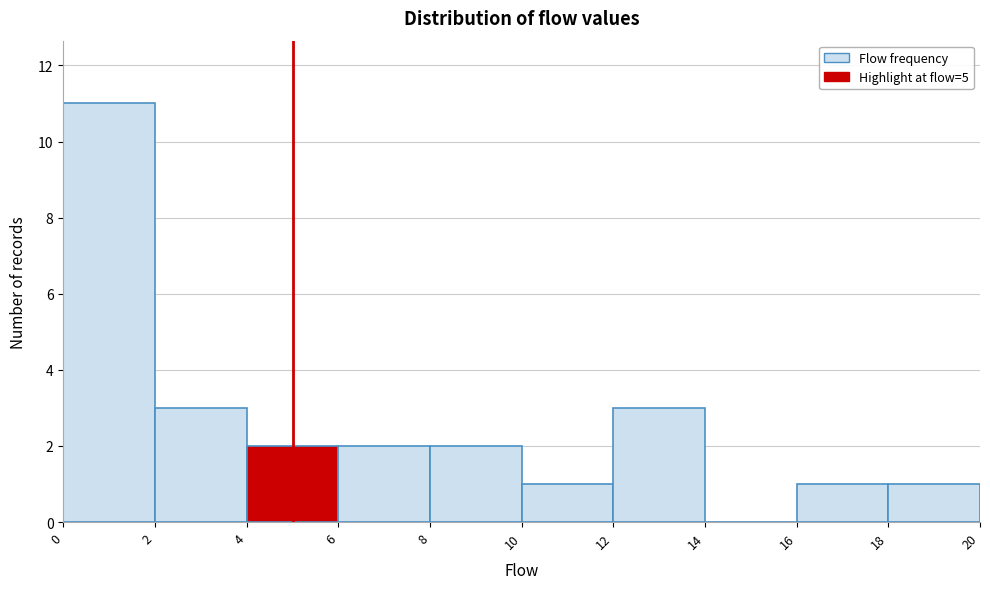

How tall is the bar that spans 2 to 4 on the x-axis? The values are not printed on the chart, so give them approximately, as read against the axis.

3